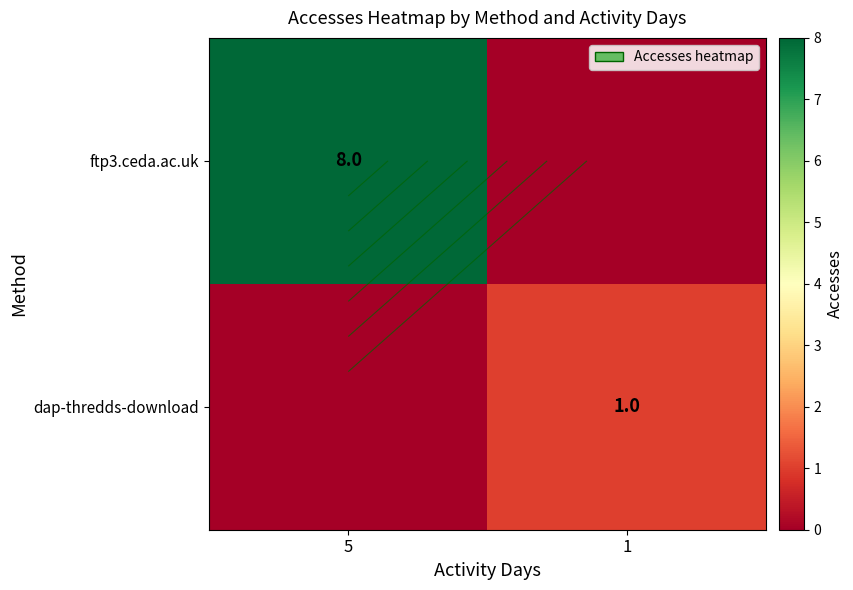

How many values in dap-thredds-download are above zero?

1